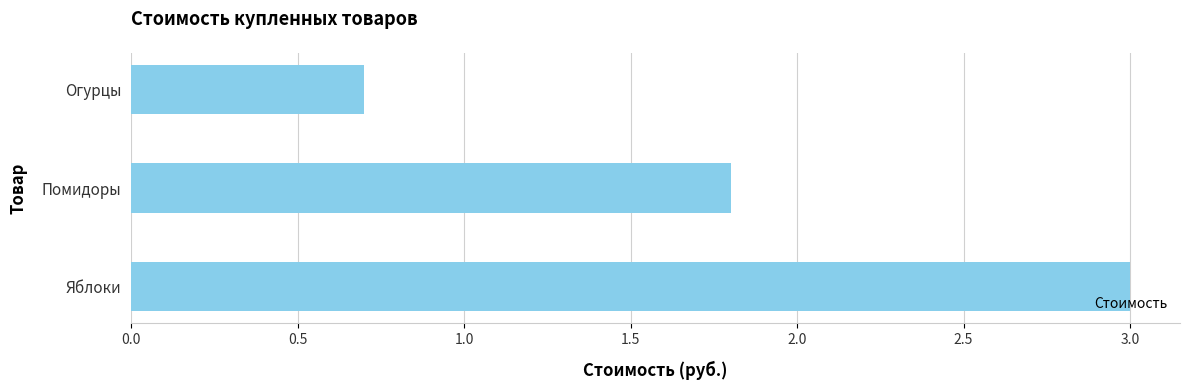

What is the sum of all values?

5.5